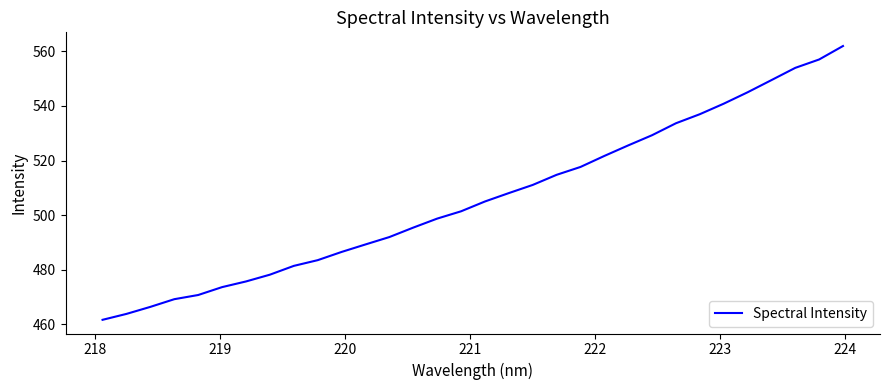

What is the smallest value displayed?

461.6